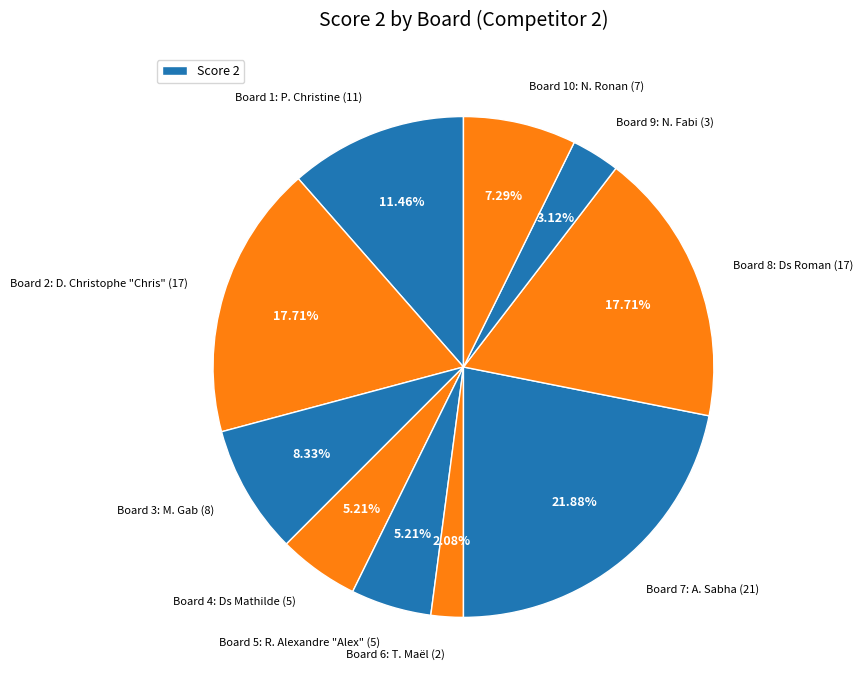

Rank the categories by value from lowest to highest.

6, 9, 4, 5, 10, 3, 1, 2, 8, 7